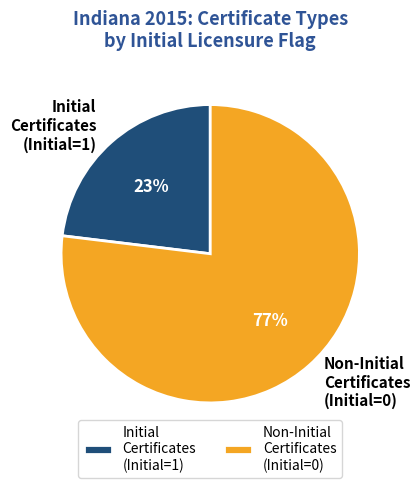

Is there any slice that represents more than half of the pie?

Yes